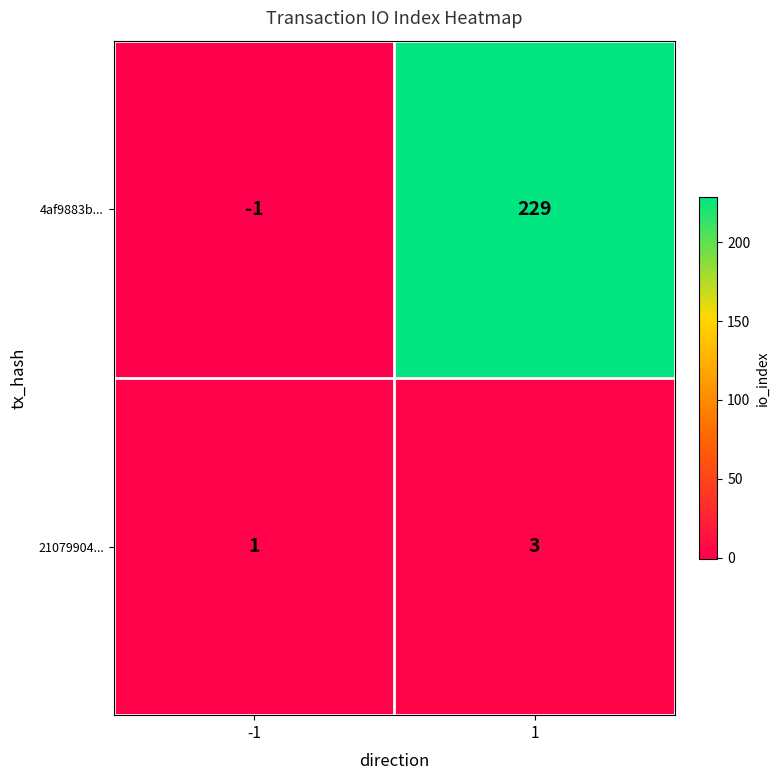

What is the sum of all 4af9883b... values?

228